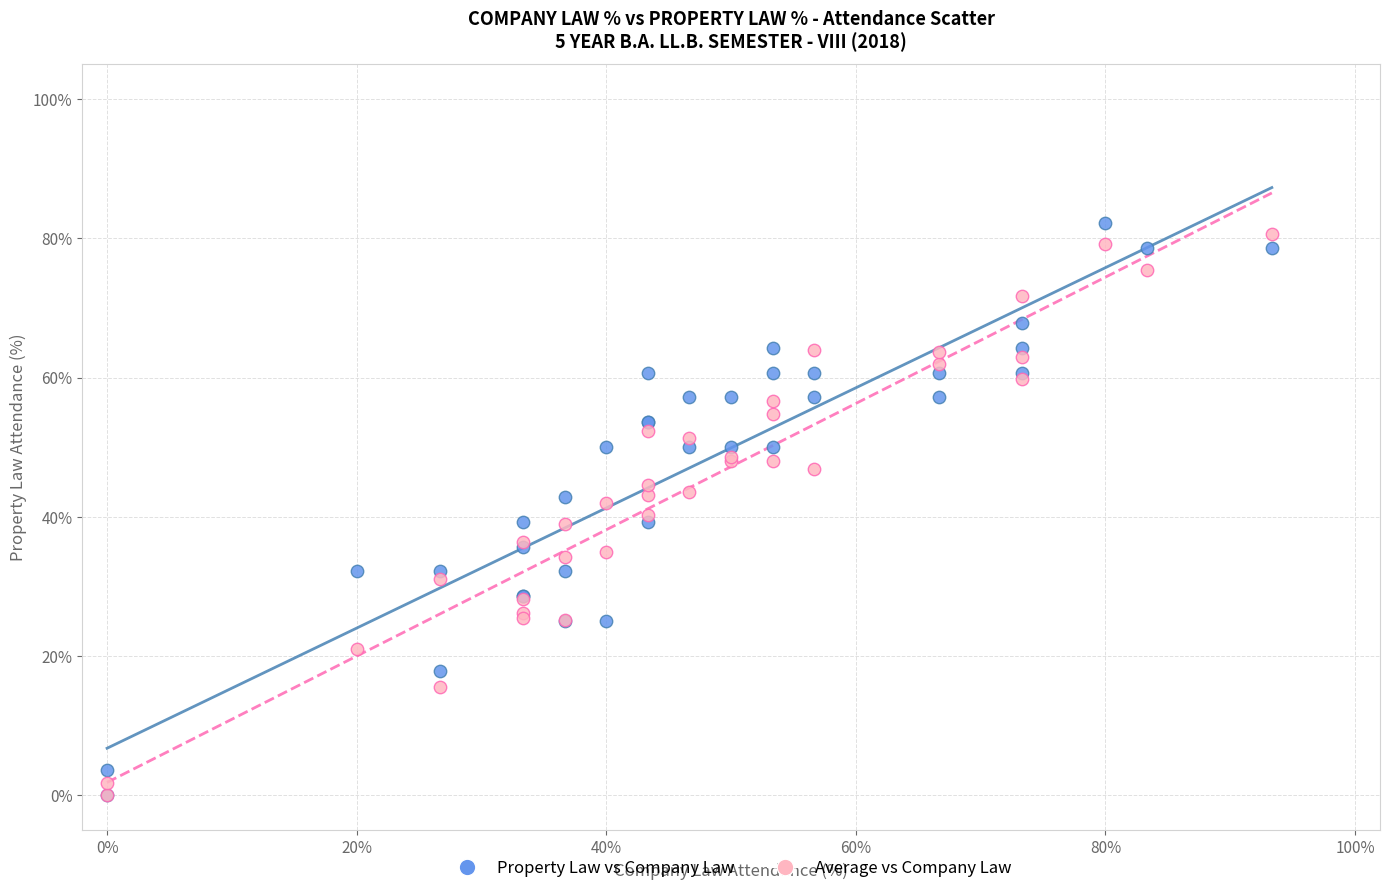

Which series reaches the maximum Y coordinate?

Property Law vs Company Law